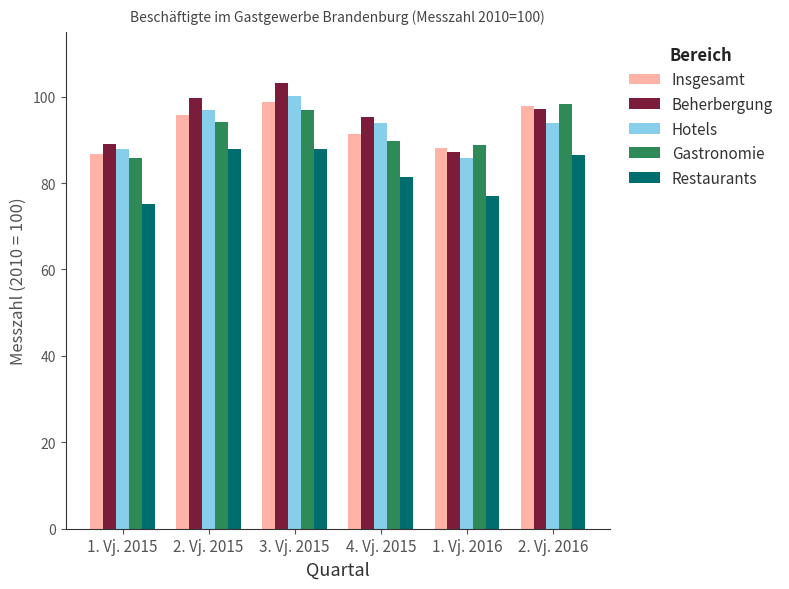

How many bars are there in each group?

5